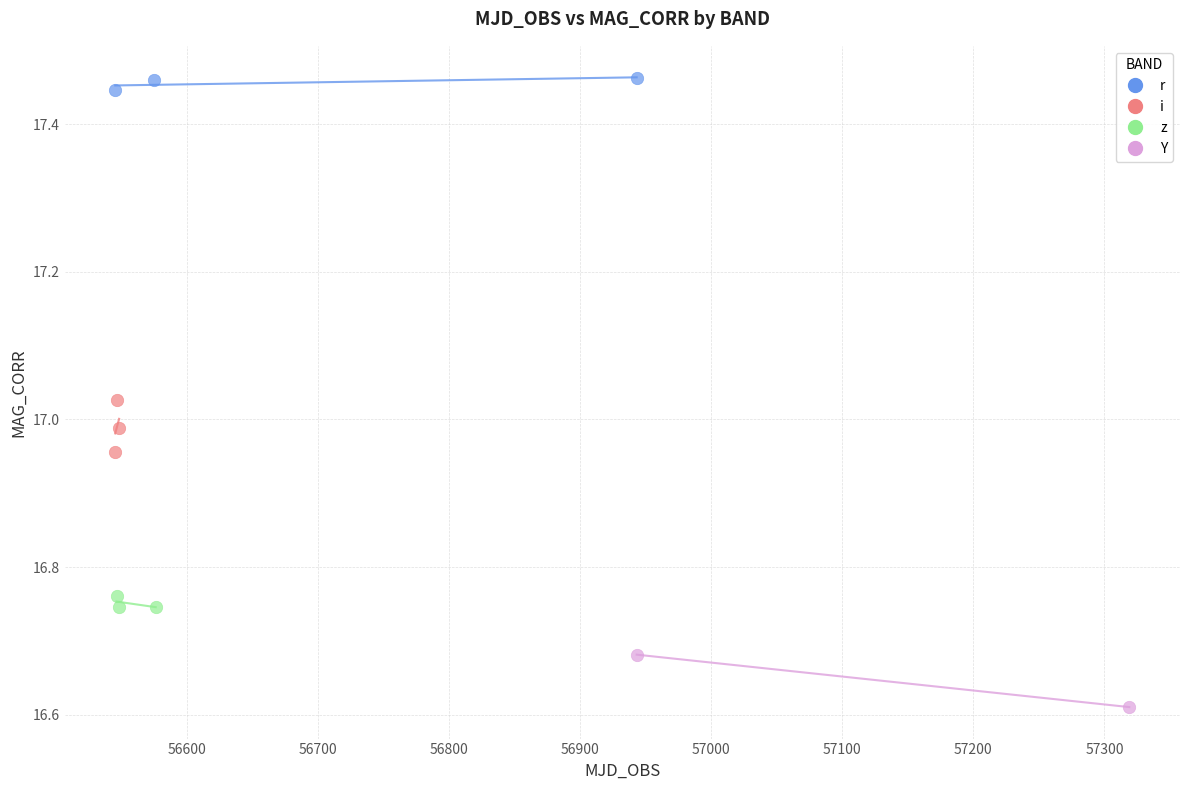

What are all the series names shown in the legend?

r, i, z, Y